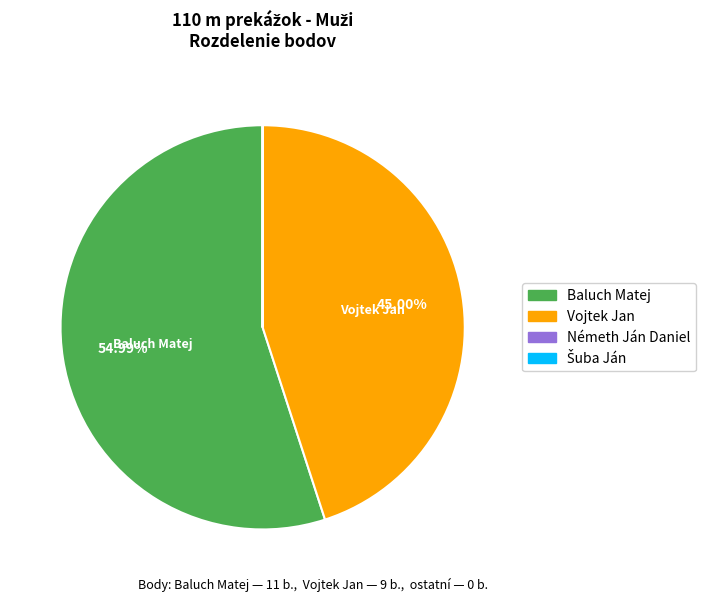

To the nearest percent, what percentage of the pie is Baluch Matej?

55%